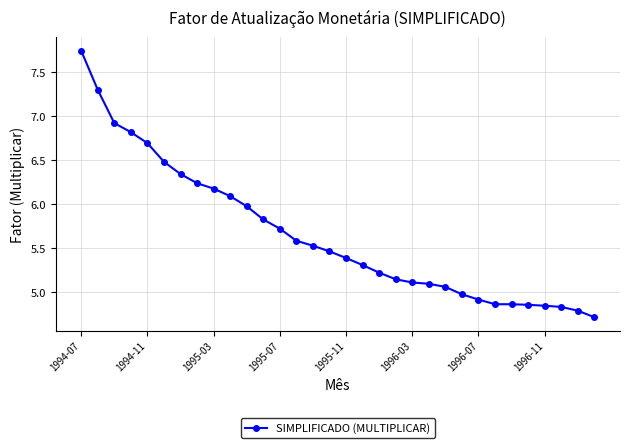

What is the difference between the second highest and second lowest values?

2.5